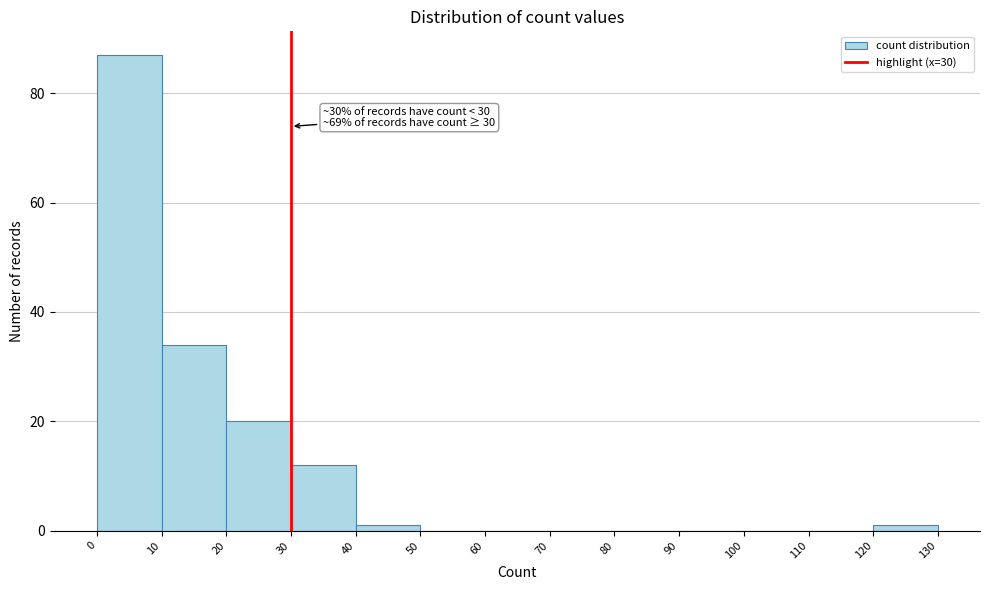

Over which range of the x-axis is the bar tallest?

0 to 10